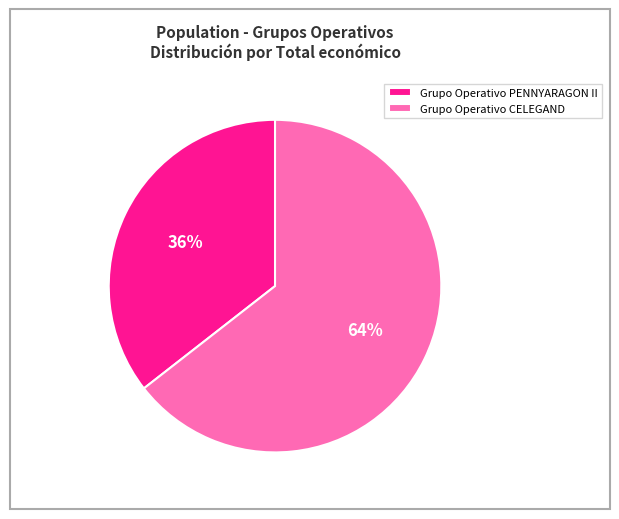

Which has a higher value, Grupo Operativo CELEGAND or Grupo Operativo PENNYARAGON II?

Grupo Operativo CELEGAND